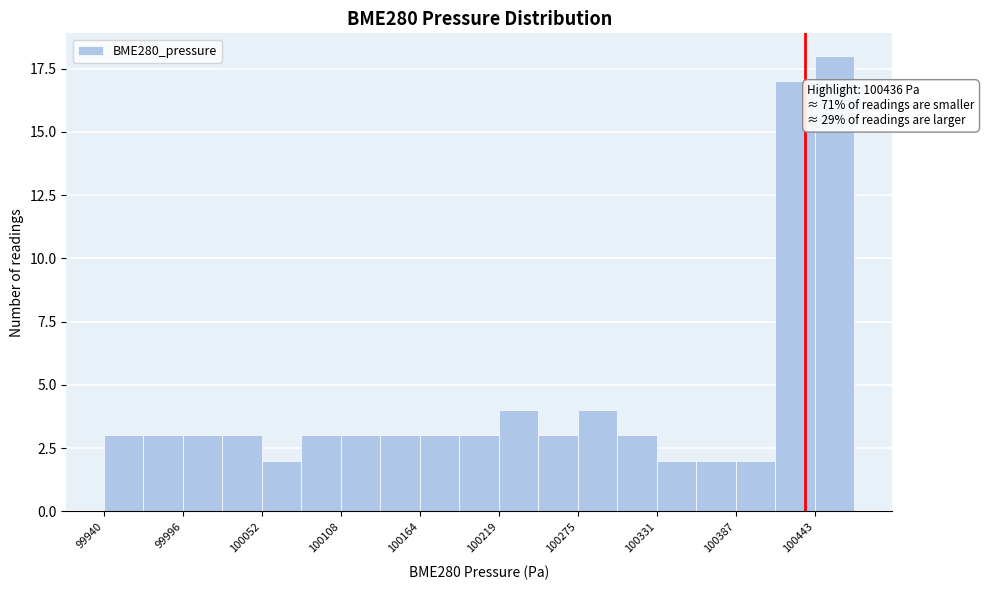

Around what value on the x-axis is the tallest bar? Give the approximate position of its centre, as read against the axis.

100460